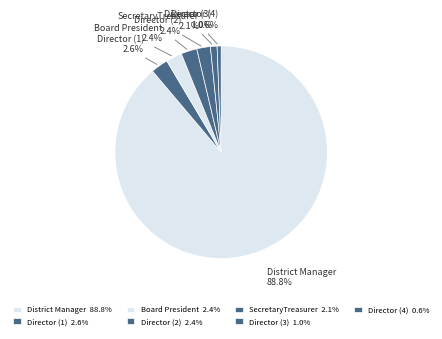

Between Director (2) and Director (3), which is larger?

Director (2)